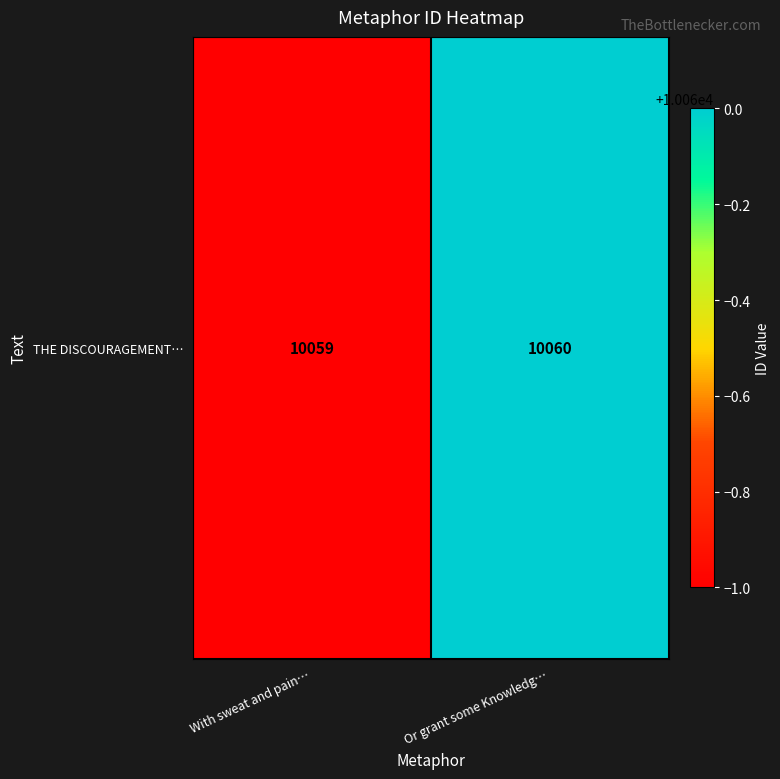

What is the smallest value displayed?

10059